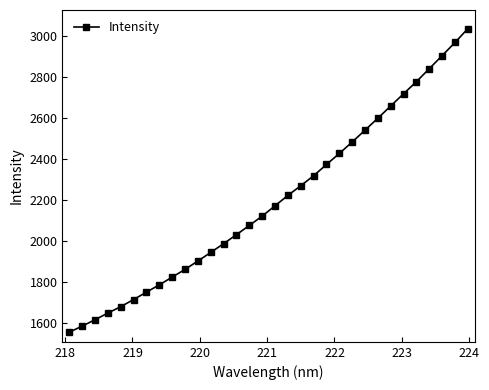

Reading right to left, what are all the values shown in this chart?

3035.5	2968.1	2903.8	2840.4	2777.1	2718.0	2658.5	2598.6	2540.3	2482.4	2426.6	2372.7	2317.7	2269.0	2221.7	2171.2	2120.8	2075.1	2030.3	1986.2	1943.4	1901.5	1860.7	1822.8	1785.2	1749.5	1713.3	1678.5	1647.4	1614.7	1583.6	1553.8